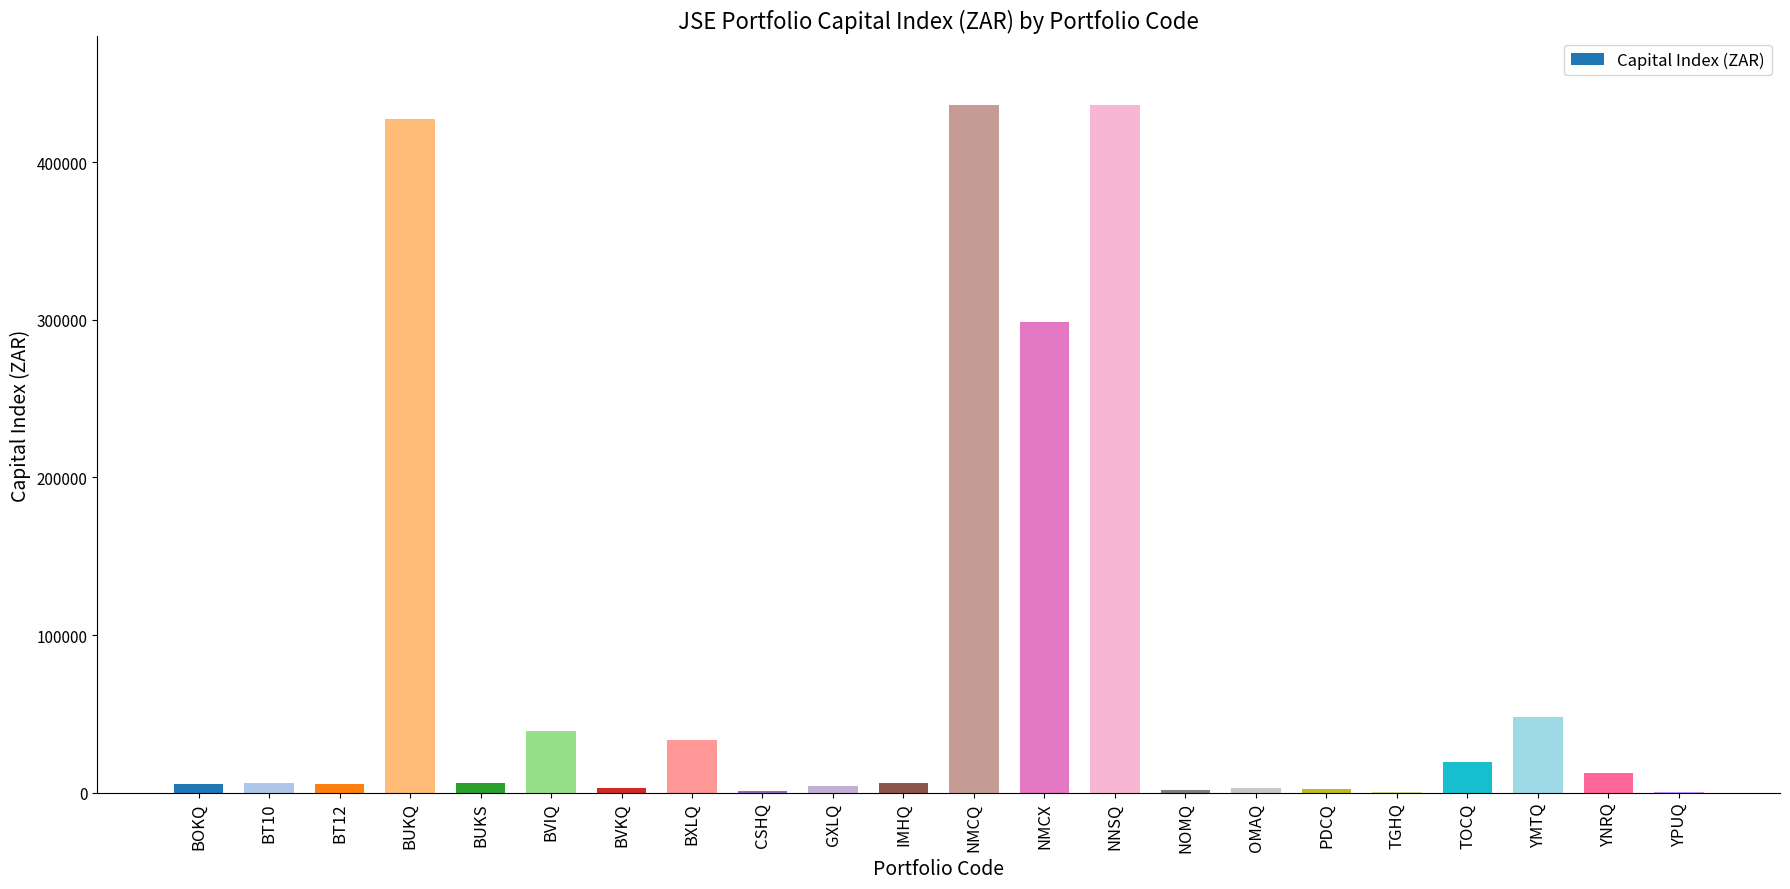

What is the change in value from CSHQ to TOCQ?

+18559.0